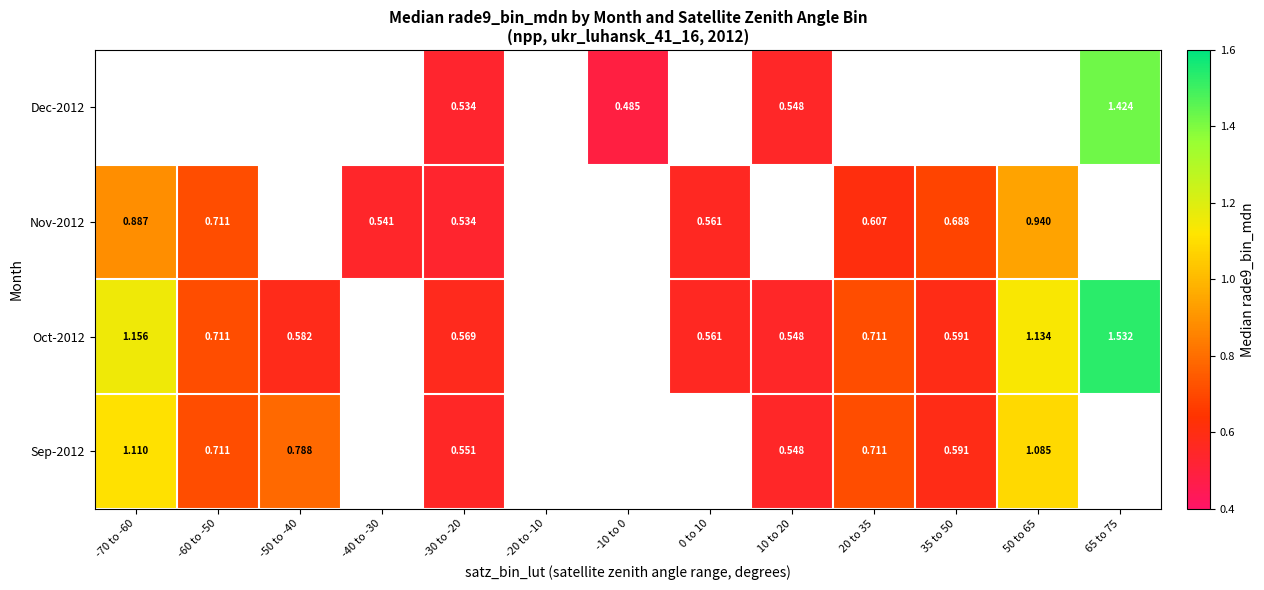

Which category has the highest value across all series?

65 to 75